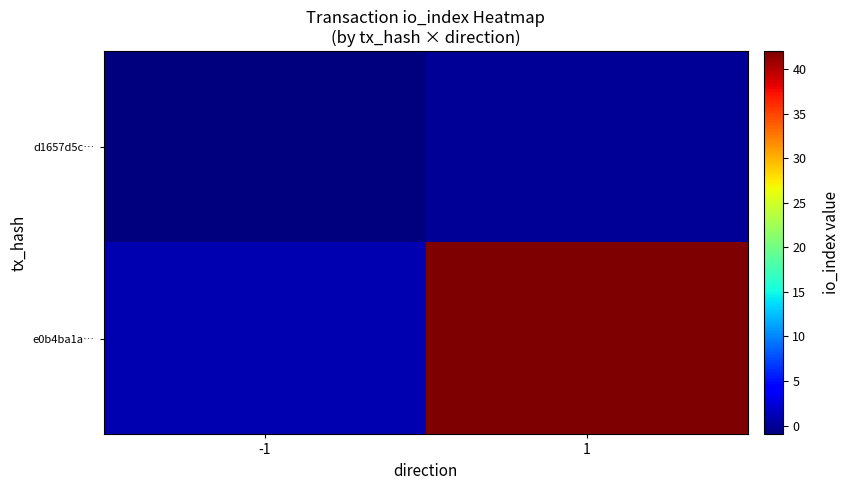

At which category is the sum across all series the highest?

1